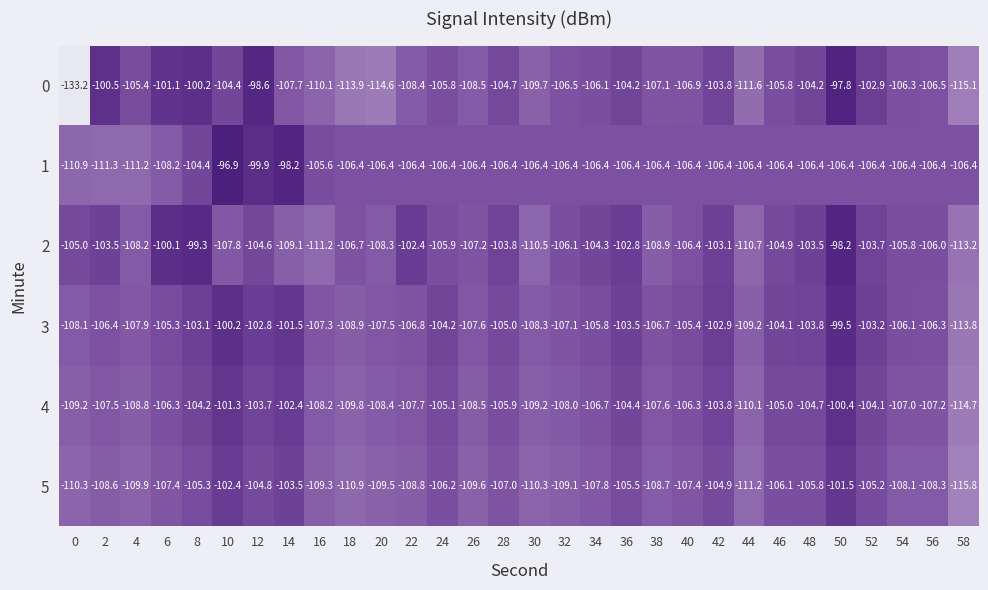

What is the spread (max minus min) of values at 20?

8.2